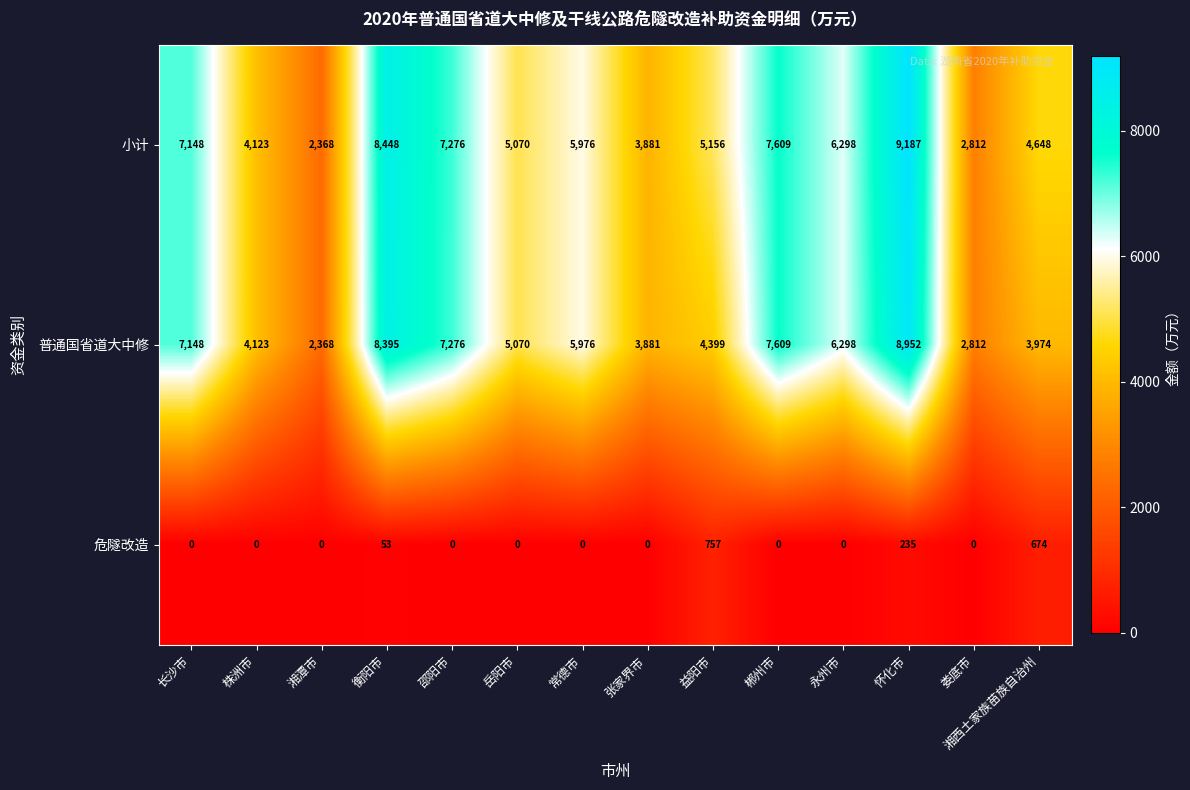

Which label corresponds to the largest value in the chart?

怀化市